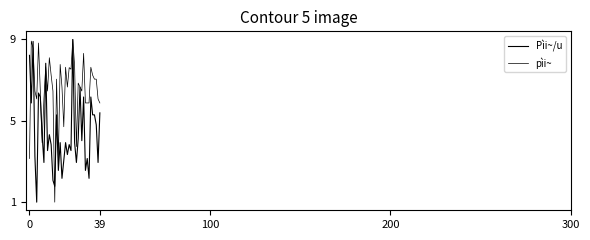

Where is Pìi~/u nearest to the value 5?

15